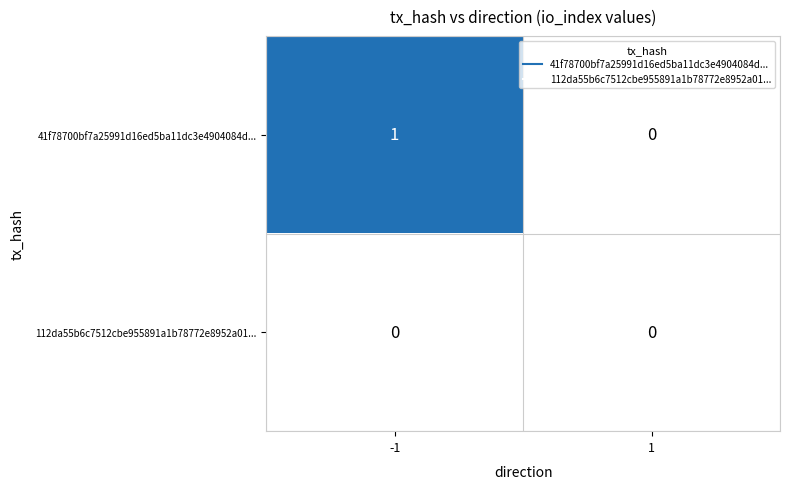

Between -1 and 1, which series saw the biggest shift?

41f78700bf7a25991d16ed5ba11dc3e4904084d...